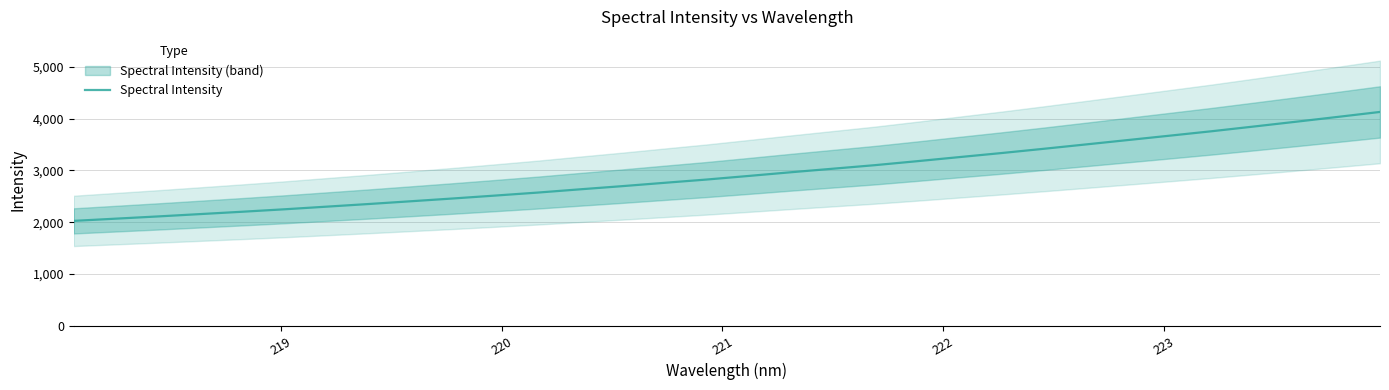

How many lines are shown in the chart?

1